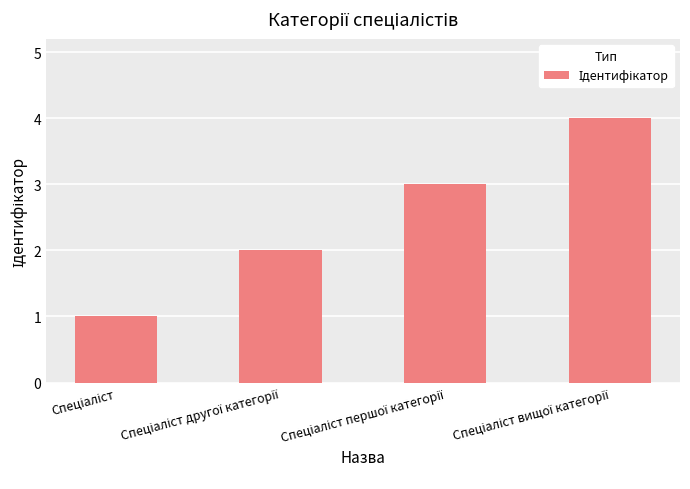

What is the maximum value shown in the chart?

4